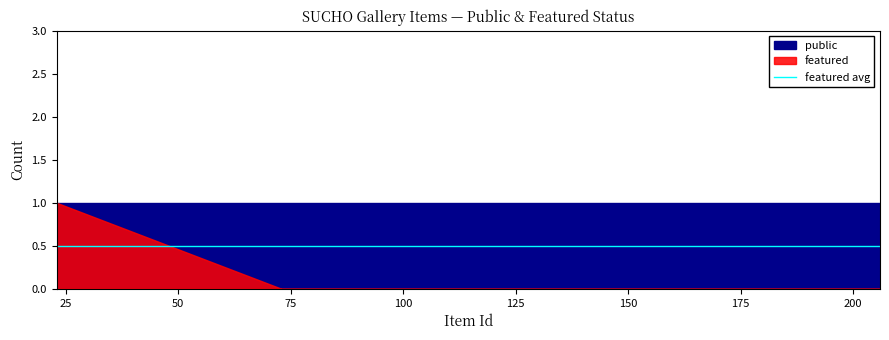

What is the label of the 10th point from the left?

143